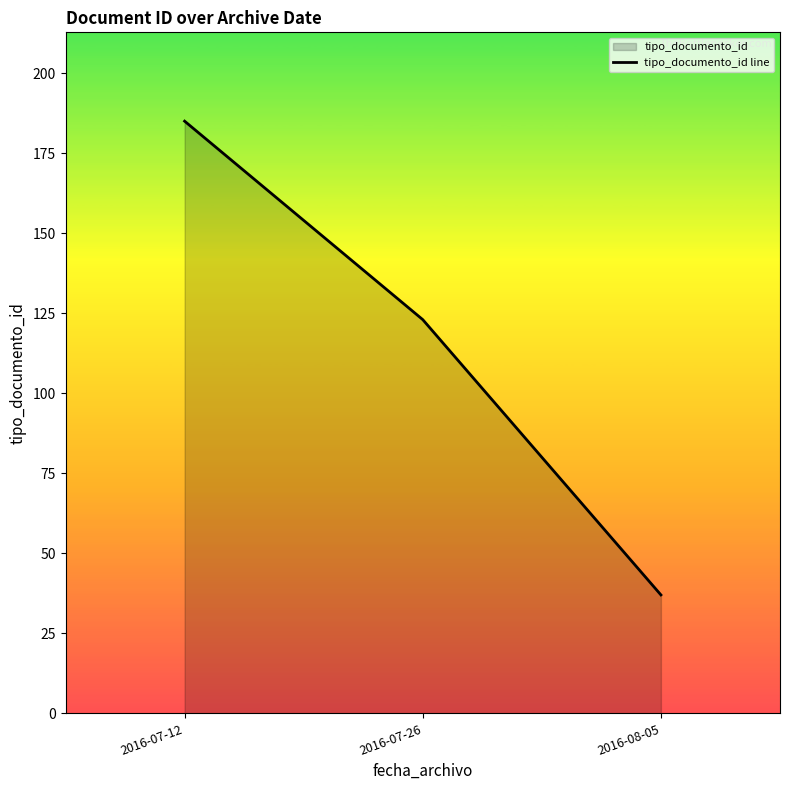

What is the minimum value shown in the chart?

37